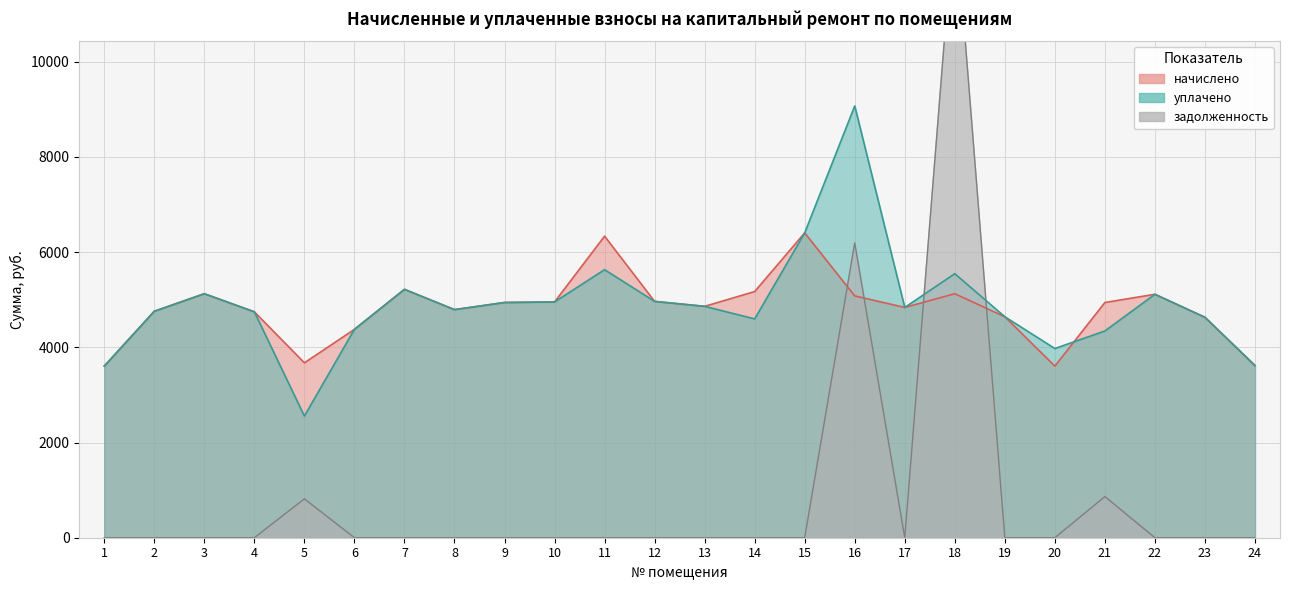

How many lines are shown in the chart?

3